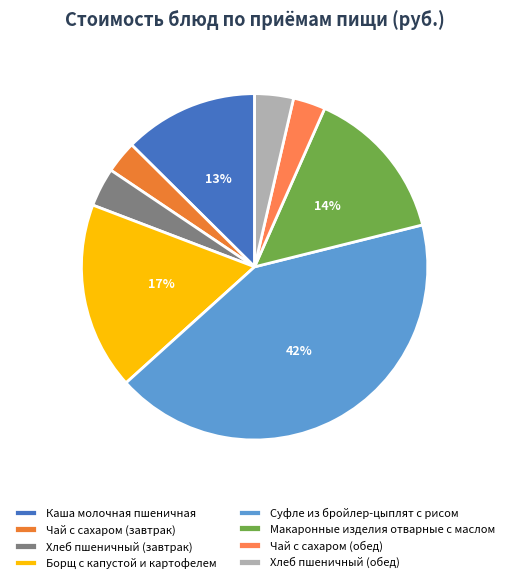

What percentage is NOT represented by Чай с сахаром (завтрак)?

97.0%